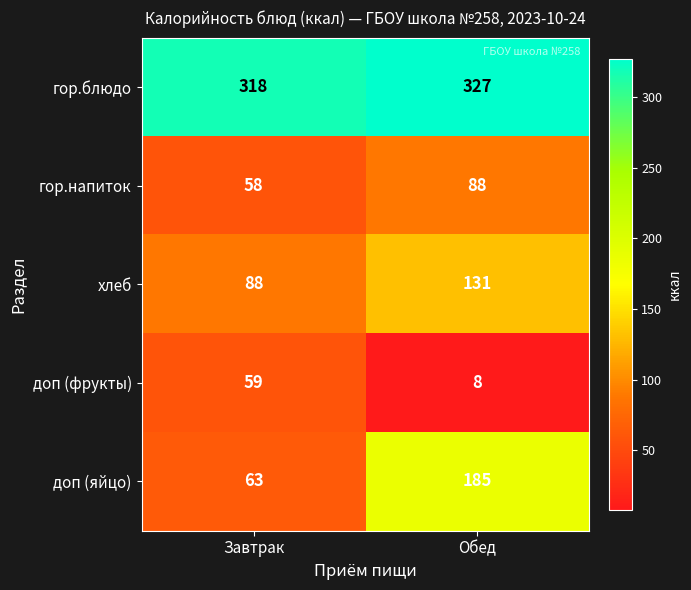

Reading right to left, list all the values displayed in this chart.

гор.блюдо: Обед=327	Завтрак=318
гор.напиток: Обед=88	Завтрак=58
хлеб: Обед=131	Завтрак=88
доп (фрукты): Обед=8	Завтрак=59
доп (яйцо): Обед=185	Завтрак=63